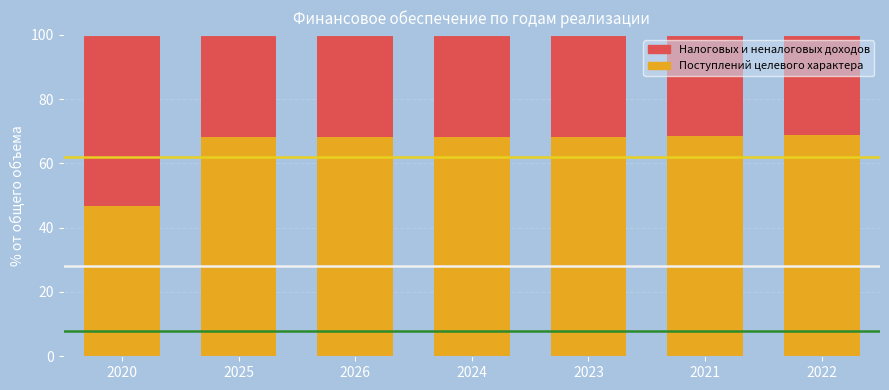

Rank the categories by Поступлений целевого характера value from highest to lowest.

2022, 2021, 2025, 2026, 2024, 2023, 2020